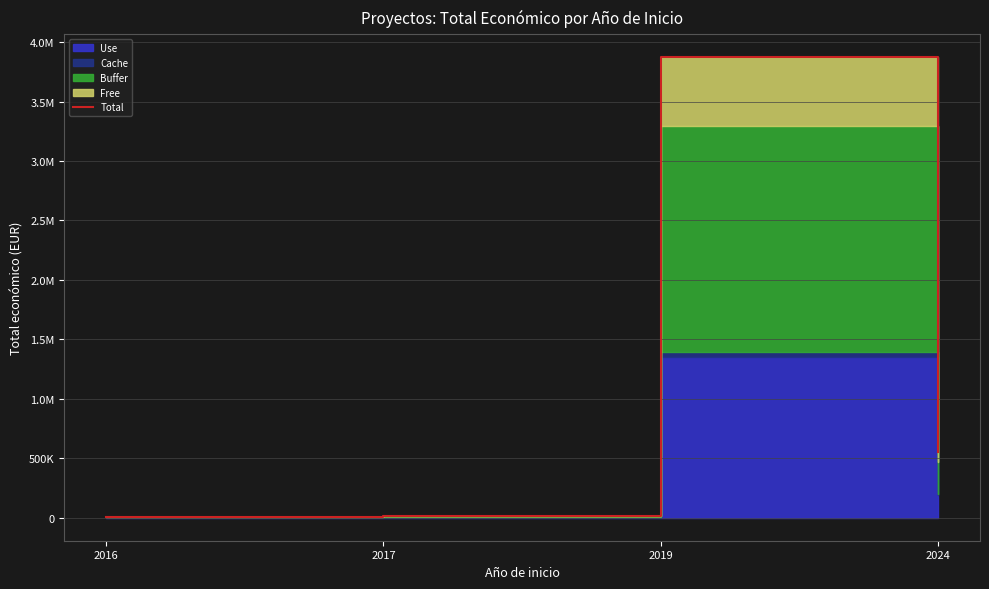

List the labels in order of value, smallest first.

2016, 2017, 2024, 2019